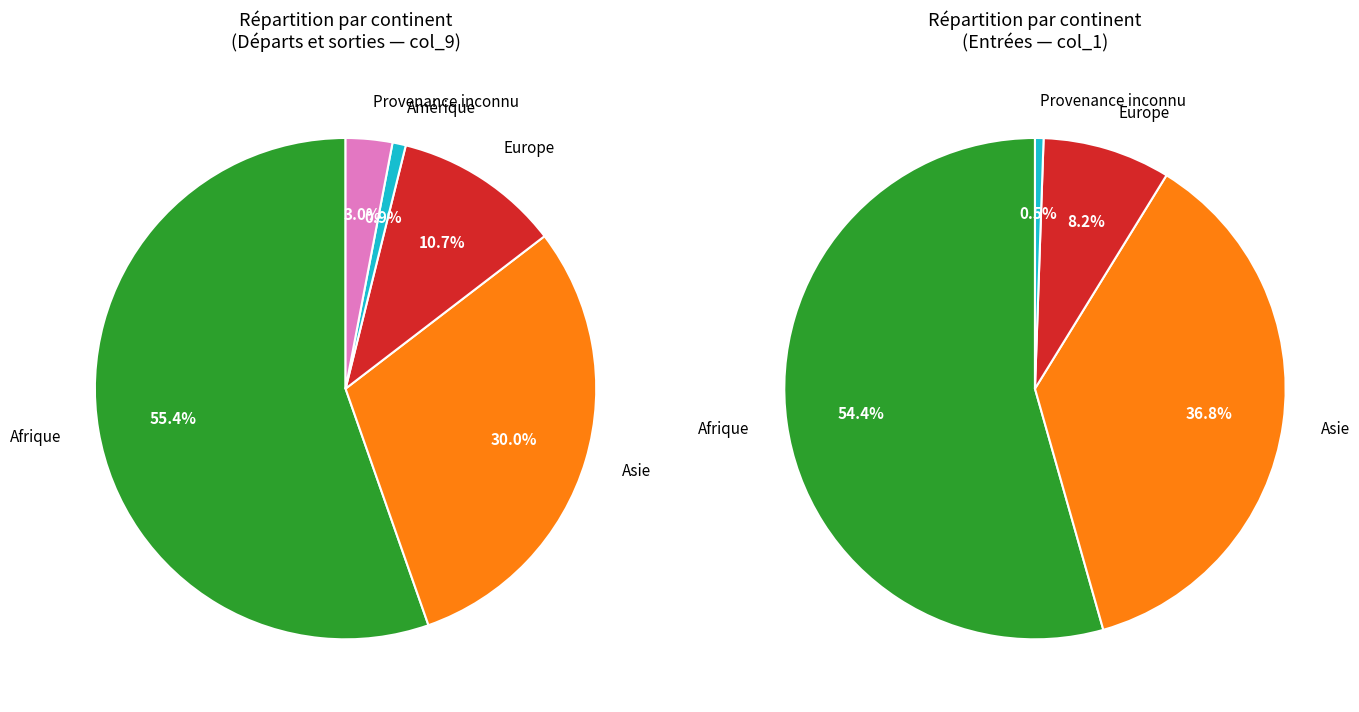

What percentage is NOT represented by Afrique?

44.6%